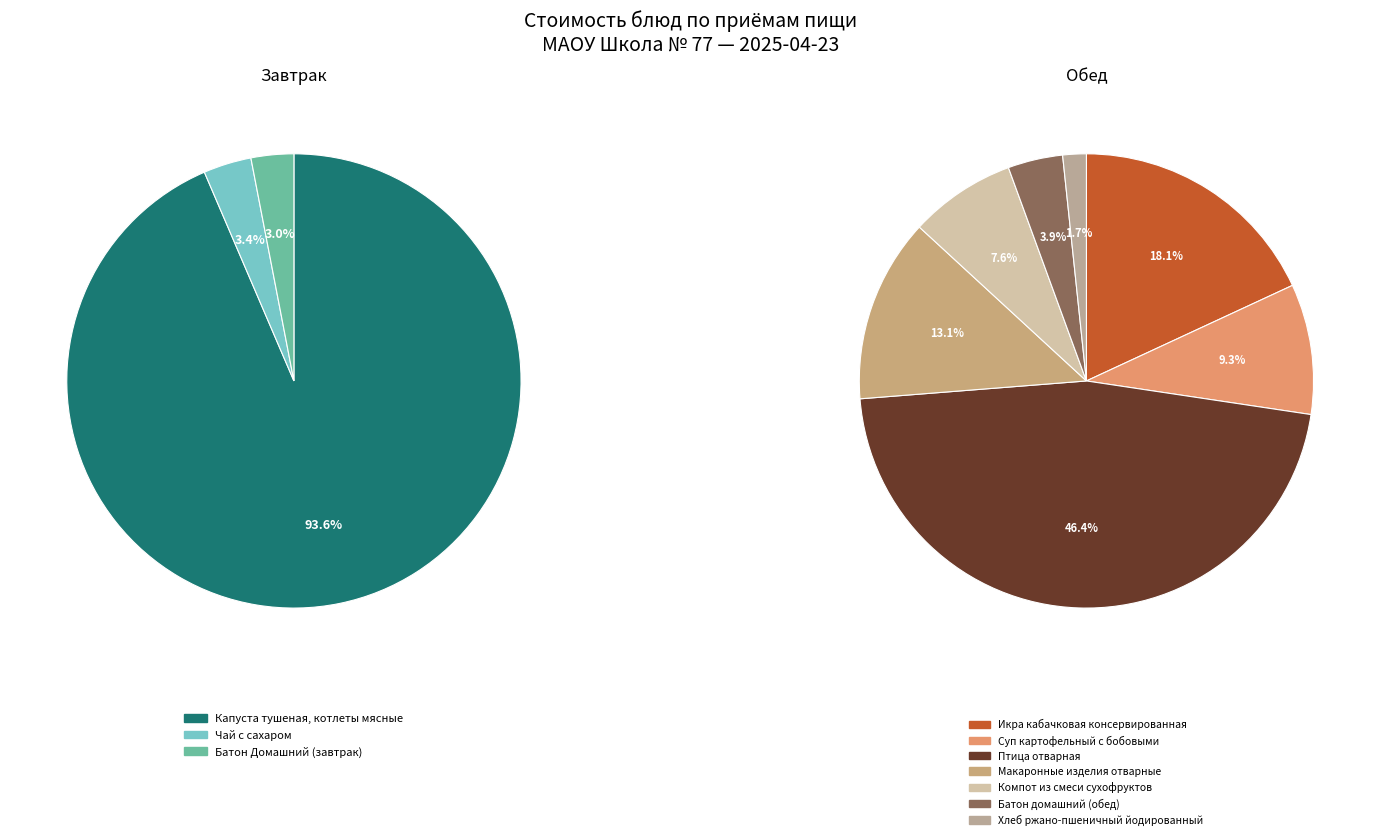

Is it true that Хлеб ржано-пшеничный йодированный is 7% of the pie?

False